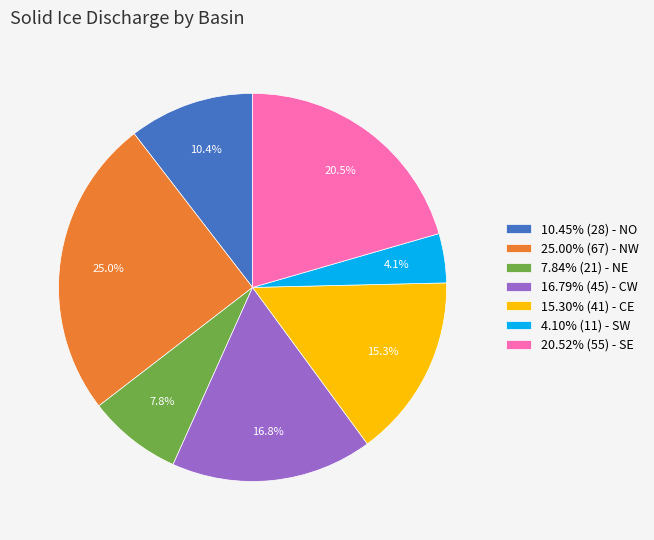

To the nearest percent, what is the average slice percentage?

14%